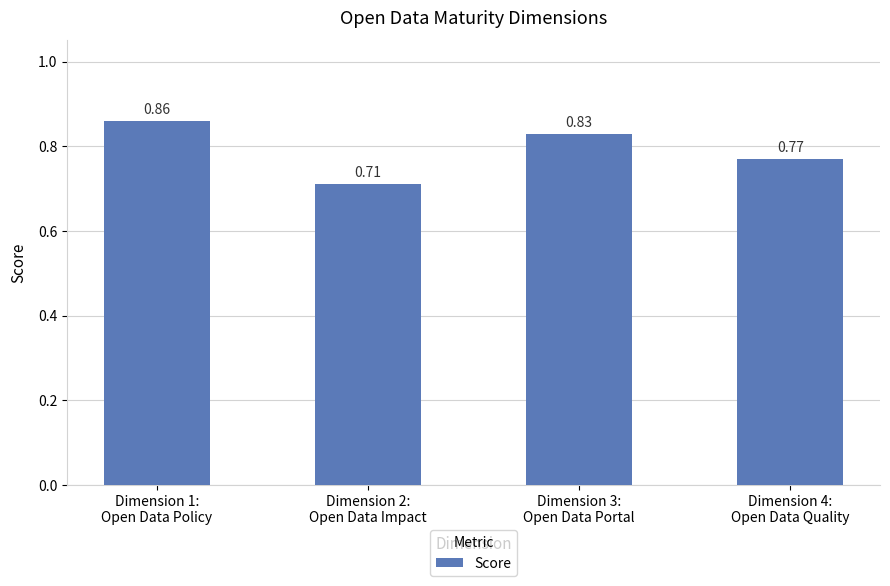

What is the sum of all values?

3.2